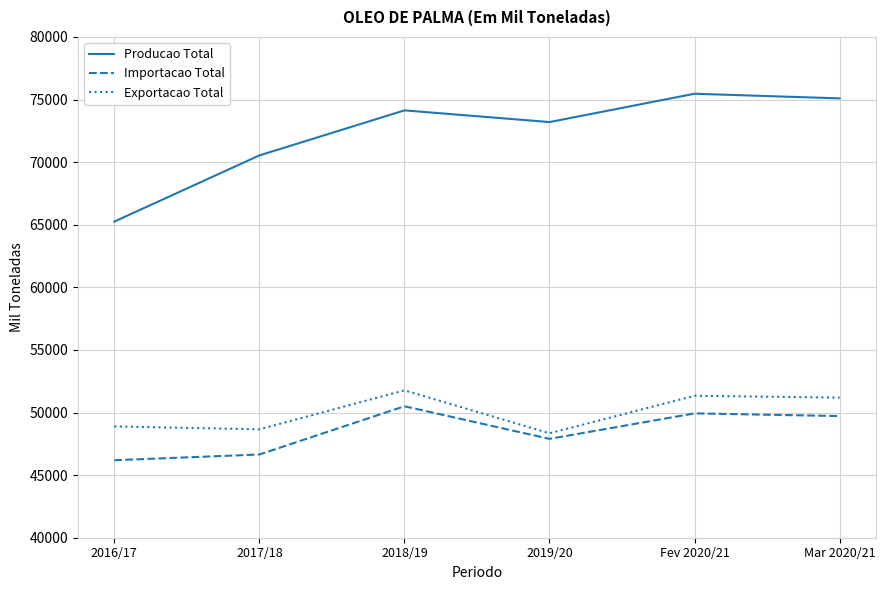

Does the chart display data point markers on the line(s)?

No